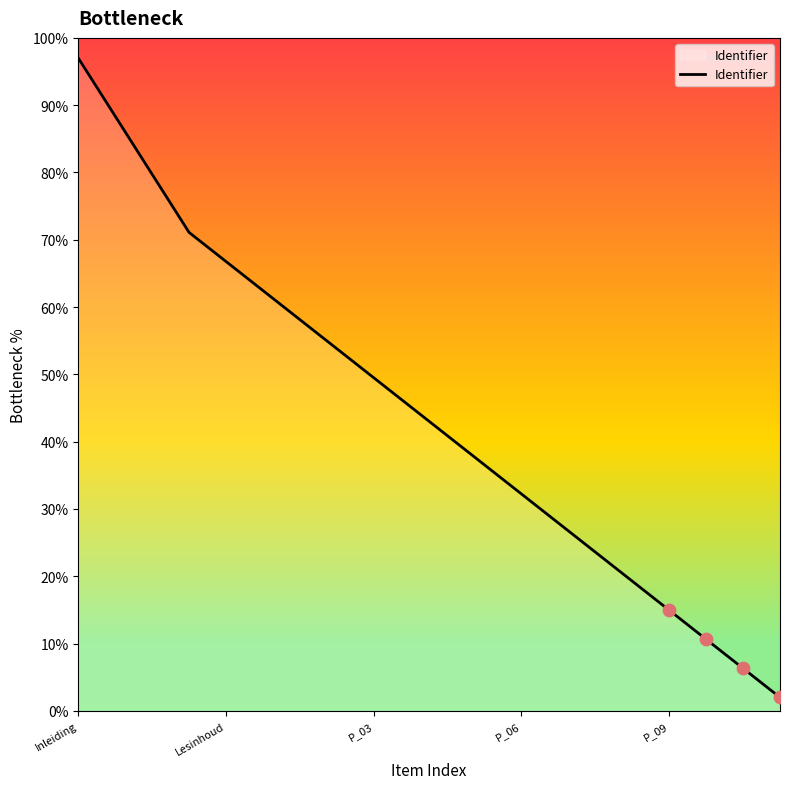

What is the minimum value shown in the chart?

2.0